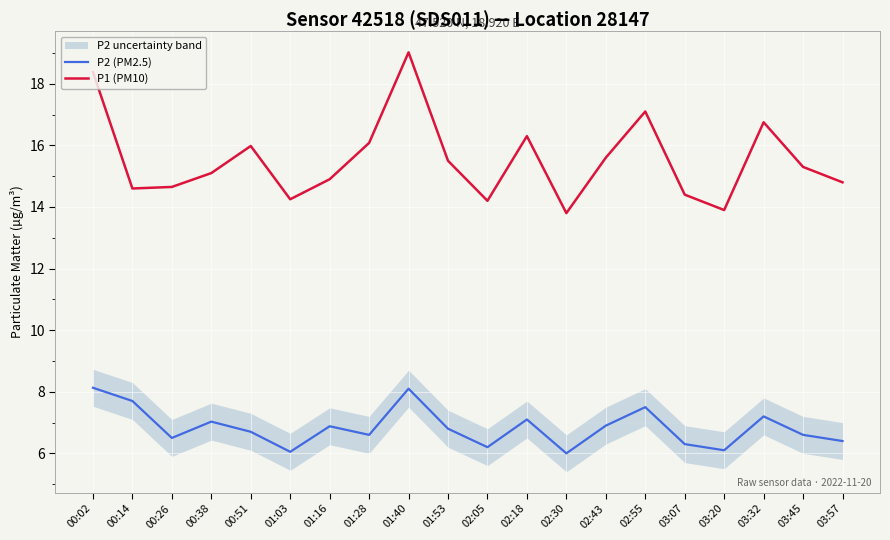

True or false: P1 (PM10) has more than 0 points higher than both neighbors.

True